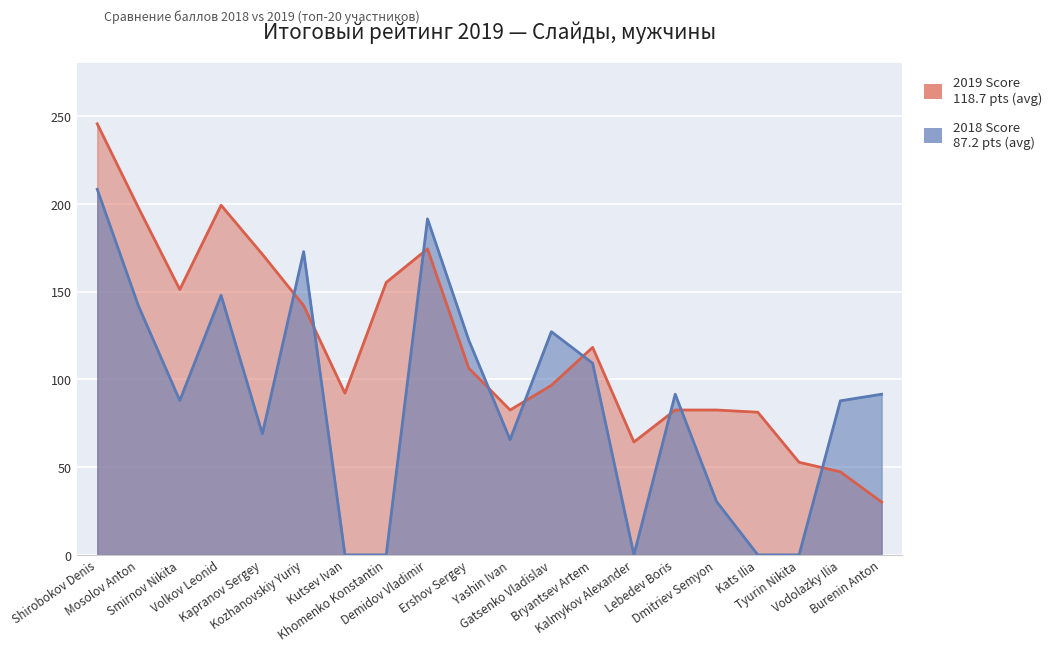

What is the highest value of the 2019 Score series?

245.6